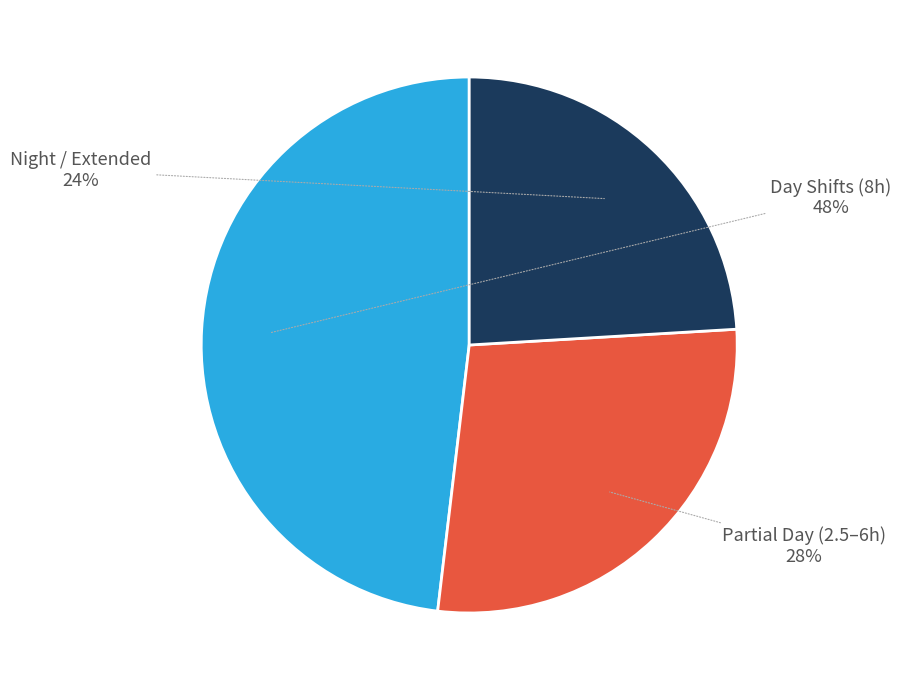

True or false: Partial Day (2.5–6h) accounts for 41% of the total.

False